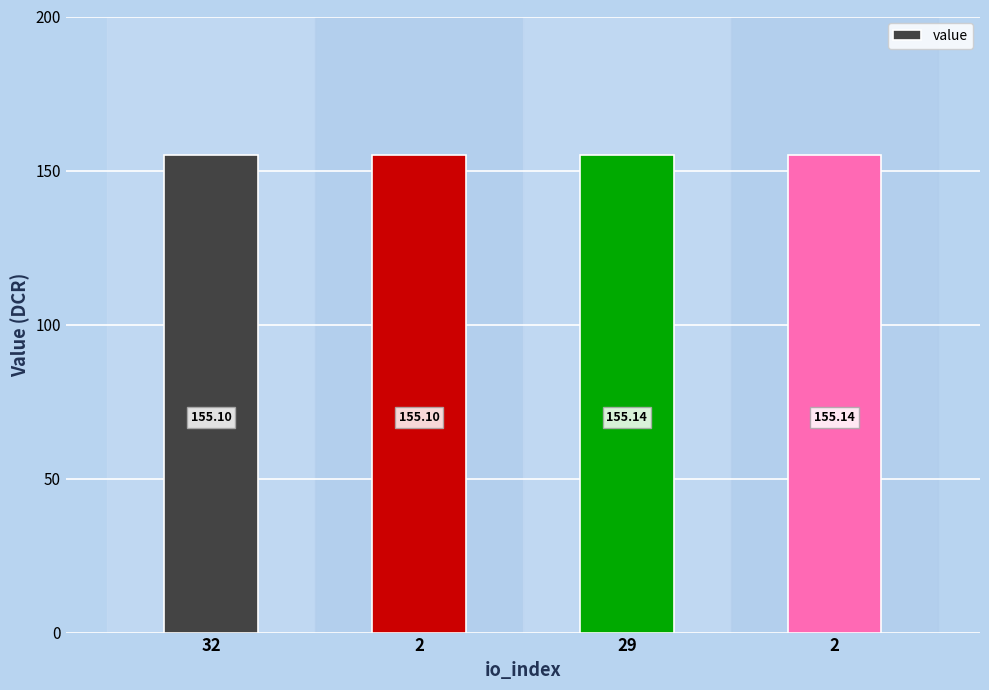

Rank the categories by value from lowest to highest.

32, 2, 29, 2